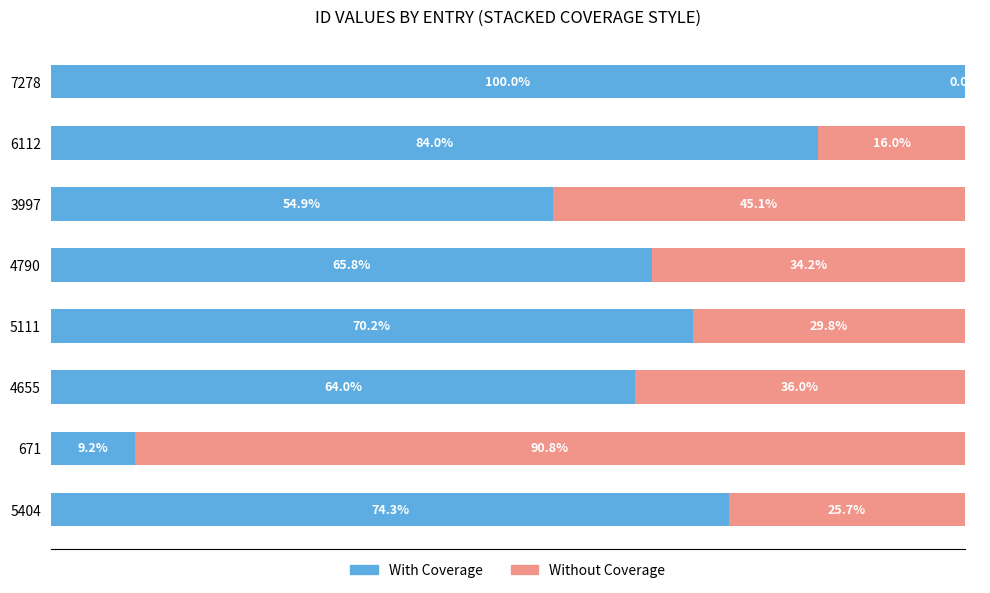

What position from the right is 6112?

2